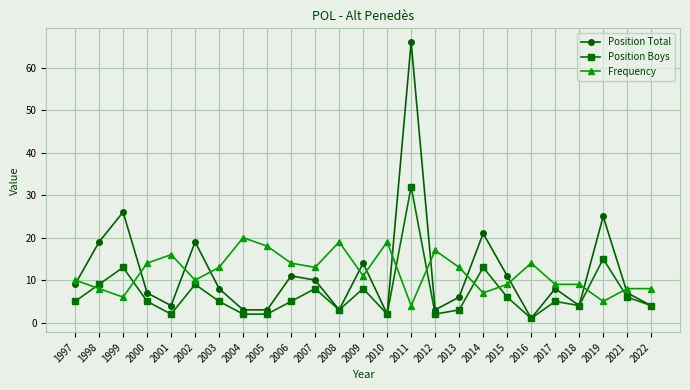

Which series has the widest spread of values?

Position Total